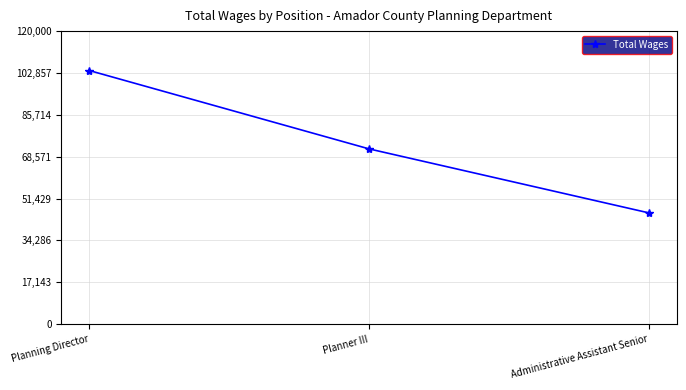

How many lines are shown in the chart?

1